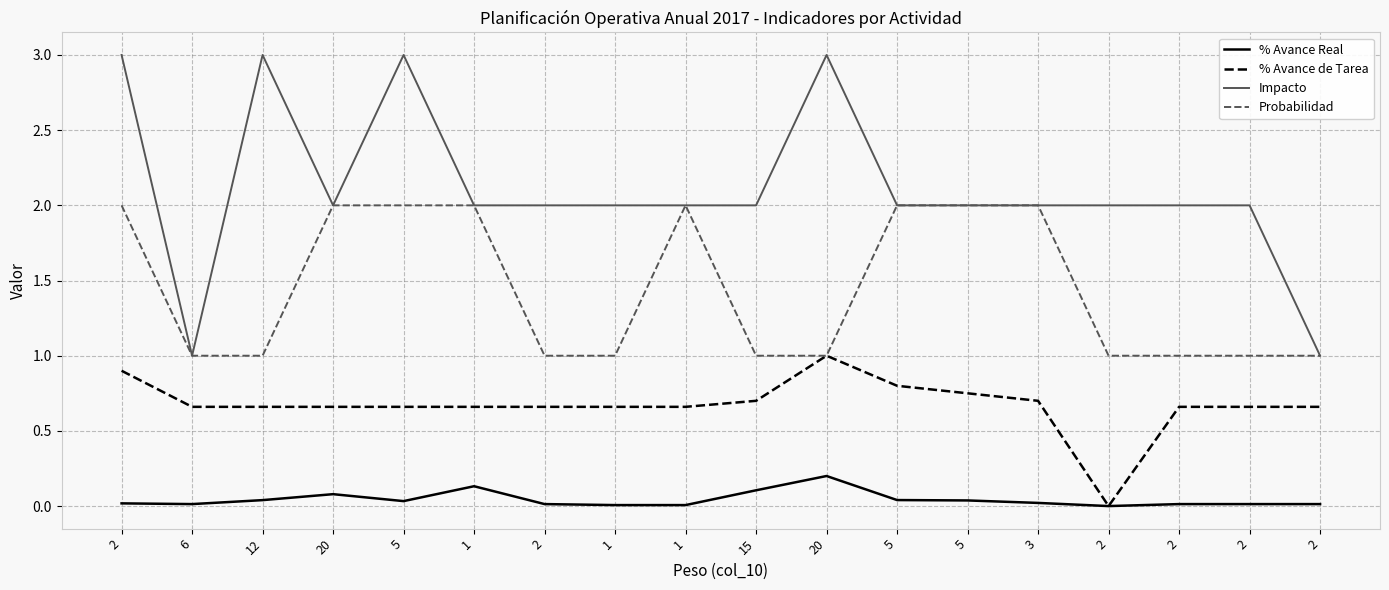

How many lines are shown in the chart?

4